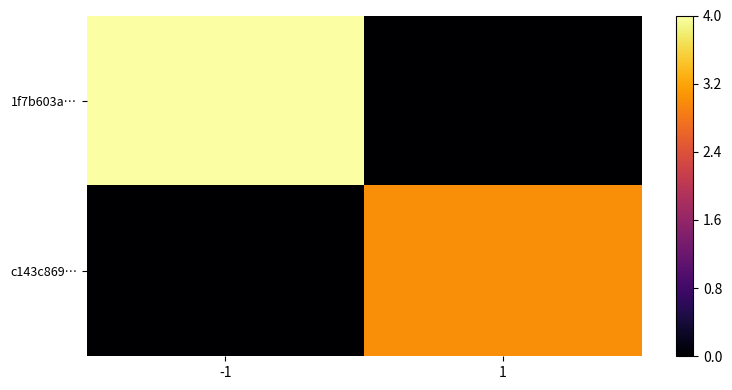

Which has a higher value, -1 or 1?

-1